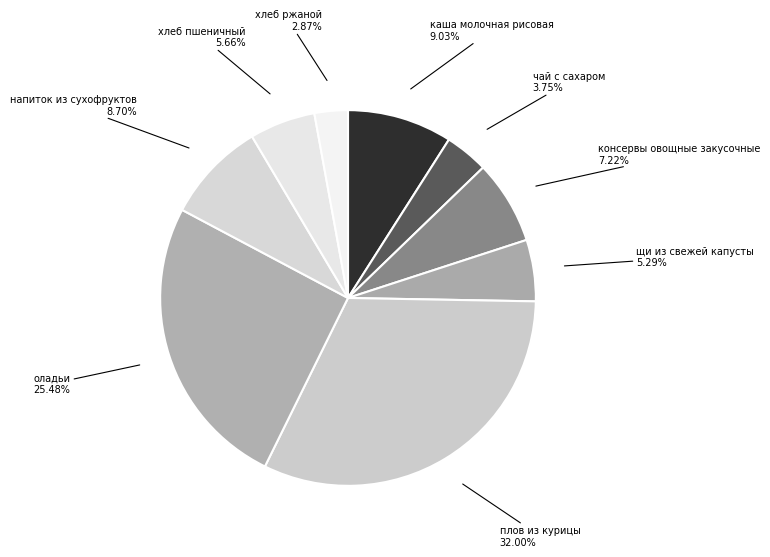

How many slices are in this pie chart?

9